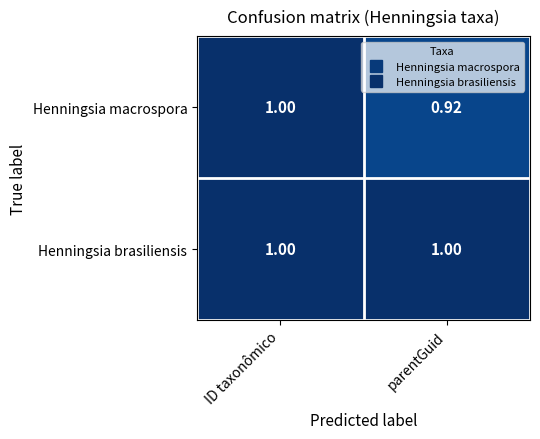

Which series has the widest spread of values?

Henningsia macrospora